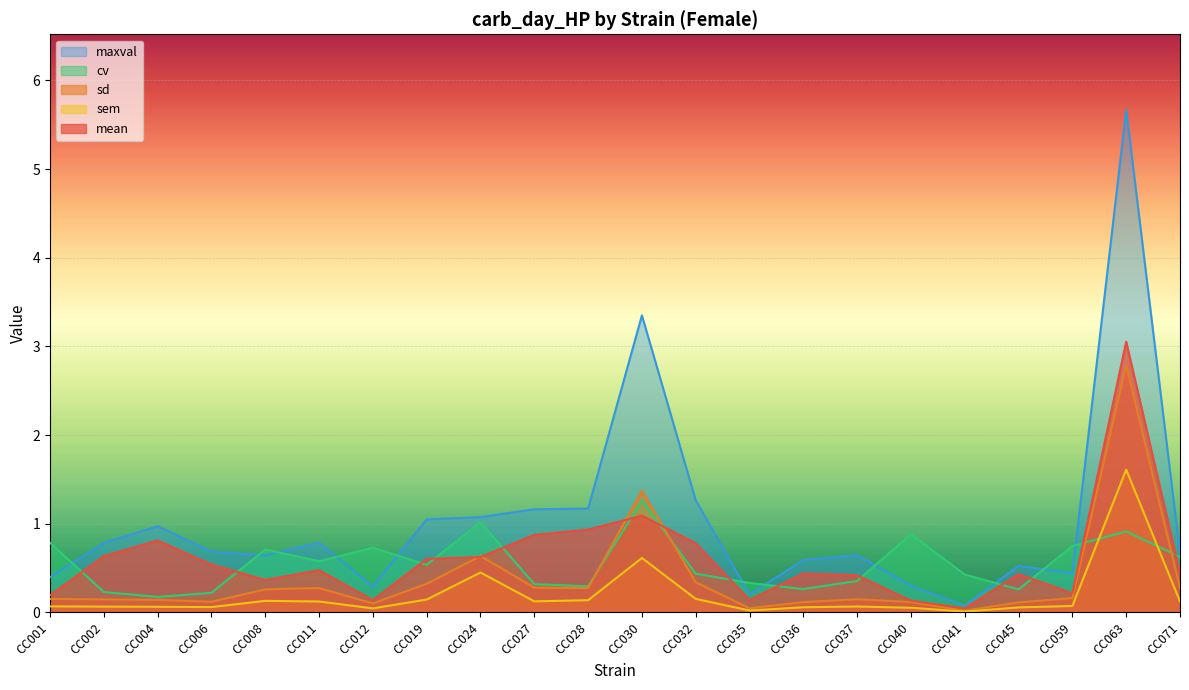

True or false: sem has more than 0 points higher than both neighbors.

True